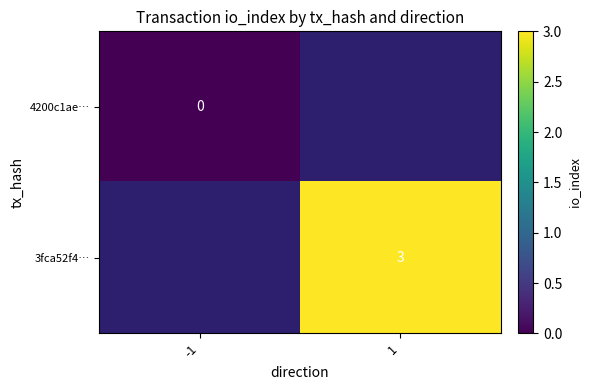

The value of 3fca52f4… at 1 is 3. True or false?

True